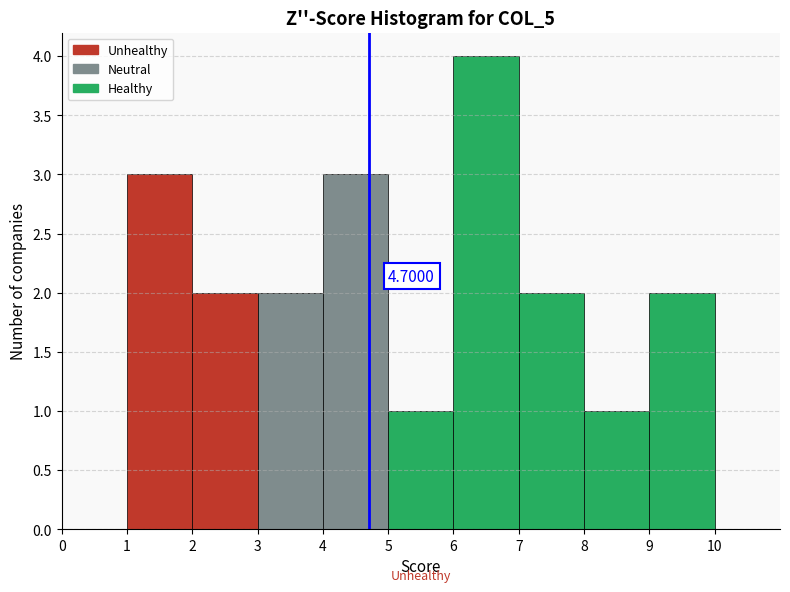

Which range on the x-axis has the tallest bar?

6 to 7